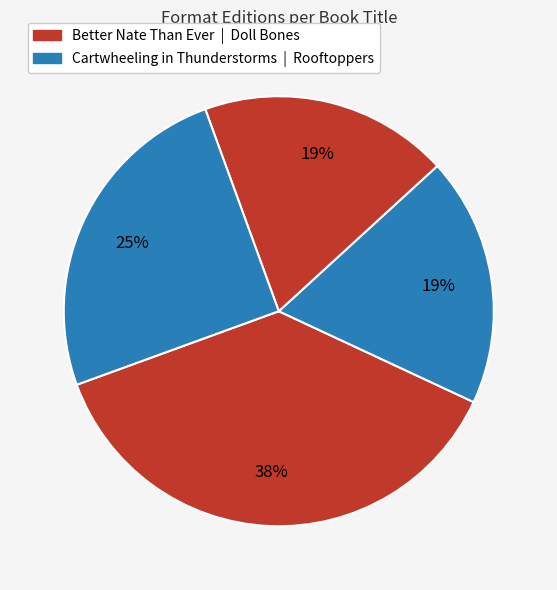

Rank the categories by value from lowest to highest.

Cartwheeling in Thunderstorms, Doll Bones, Rooftoppers, Better Nate Than Ever